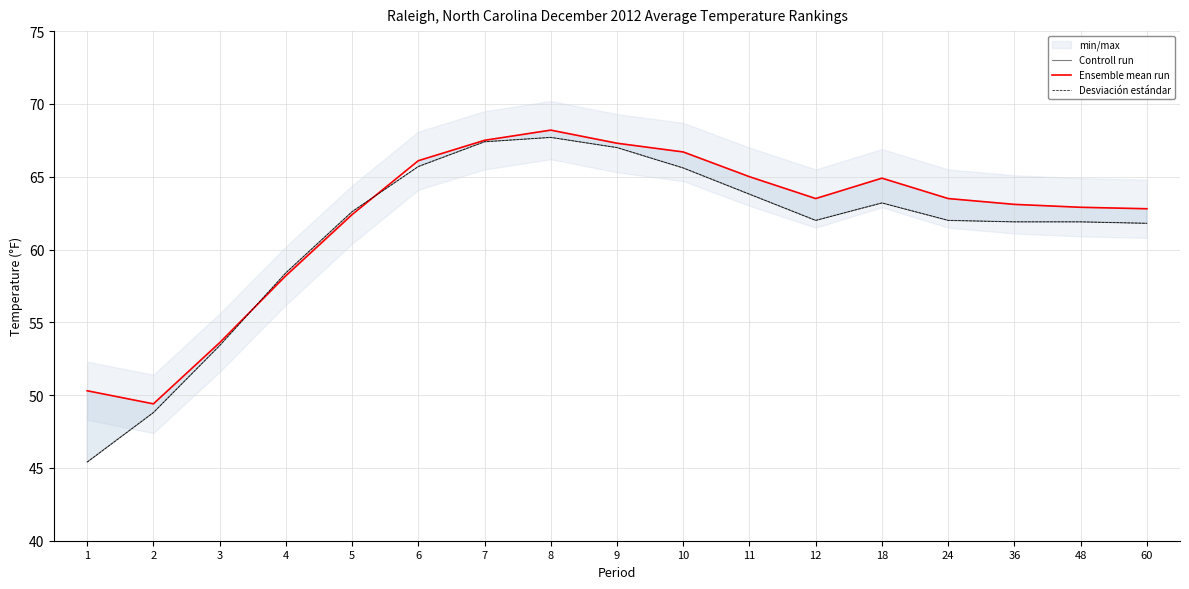

Is the value of Ensemble mean run at 48 greater than the value of Desviación estándar at 60?

Yes